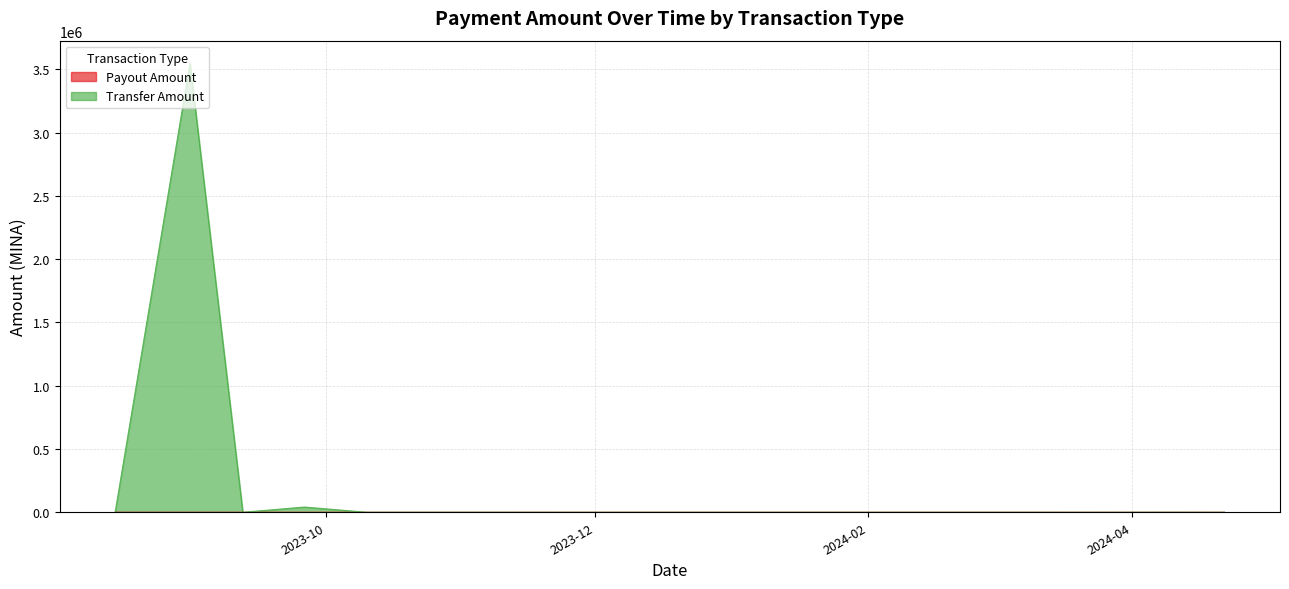

What is the total value across all series at 2023-10-25?

718.6